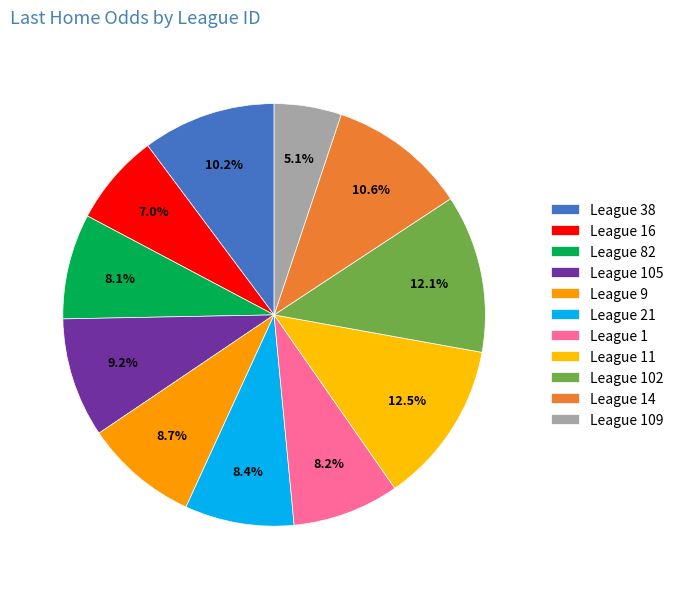

Is there any slice that represents more than half of the pie?

No